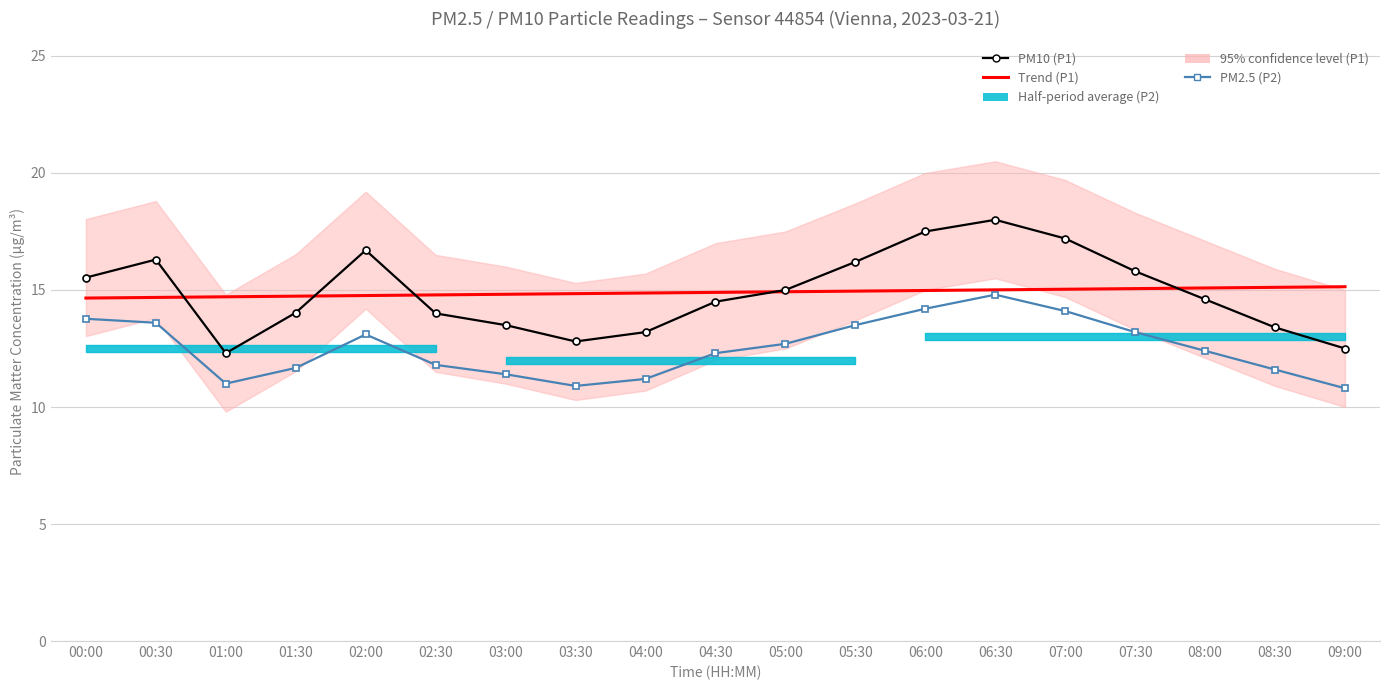

True or false: PM10 (P1) and PM2.5 (P2) cross at least once.

False